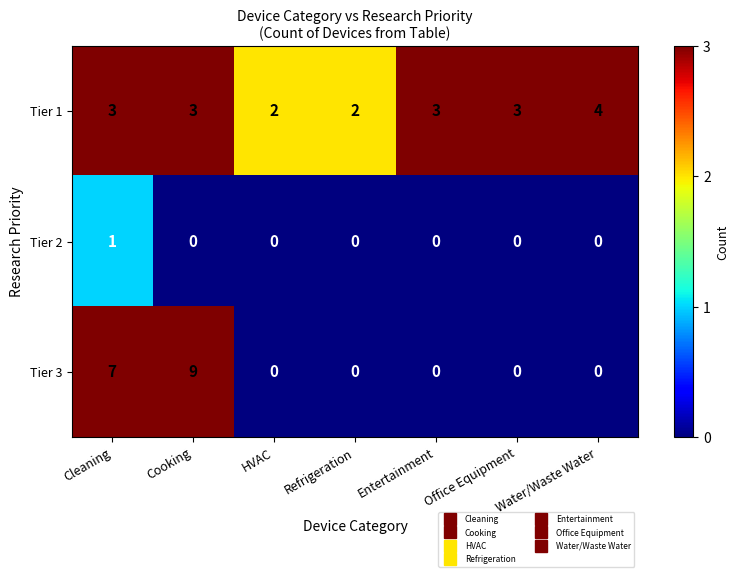

What is the difference between the highest and lowest values at Office Equipment?

3